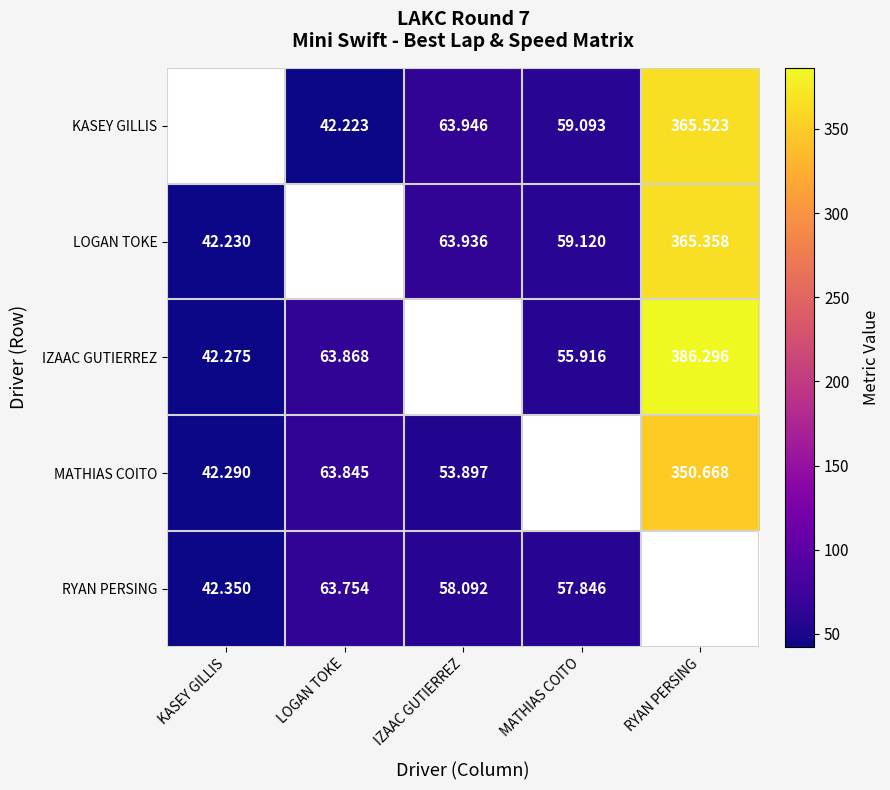

Is the value of LOGAN TOKE at MATHIAS COITO greater than the value of RYAN PERSING at KASEY GILLIS?

Yes